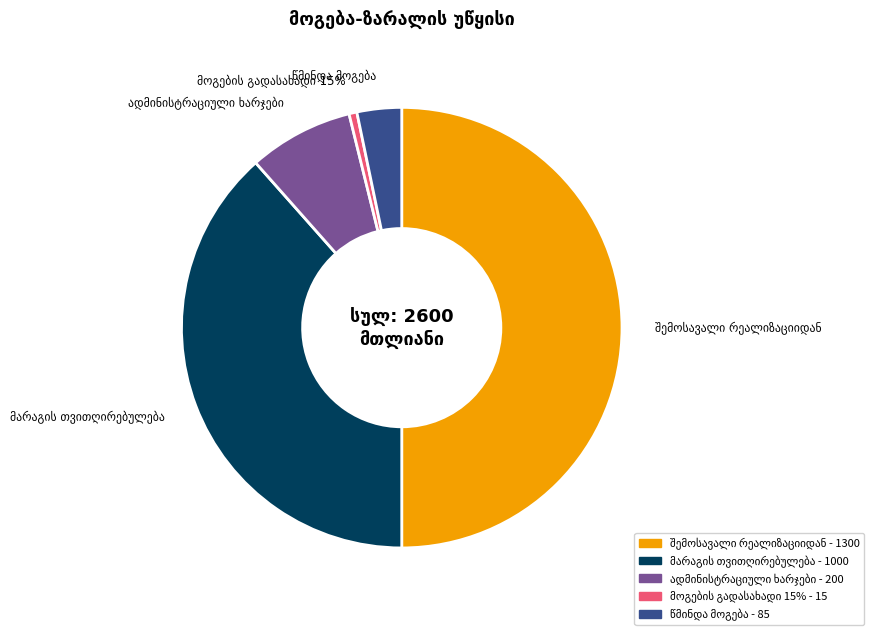

True or false: შემოსავალი რეალიზაციიდან accounts for 50% of the total.

True